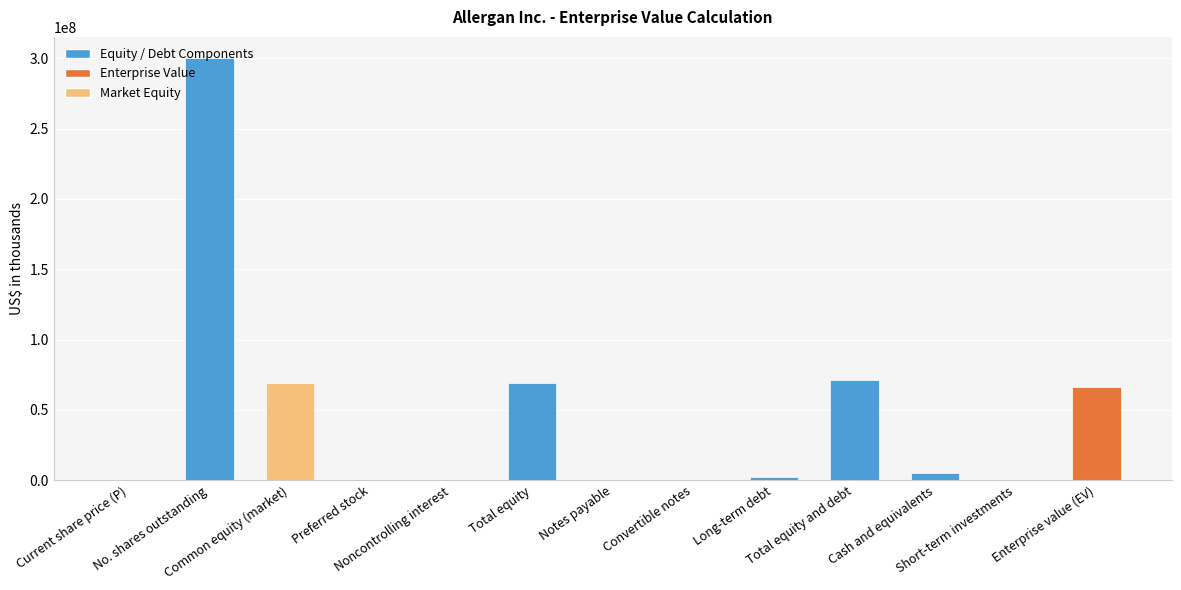

Which label corresponds to the largest value in the chart?

No. shares outstanding